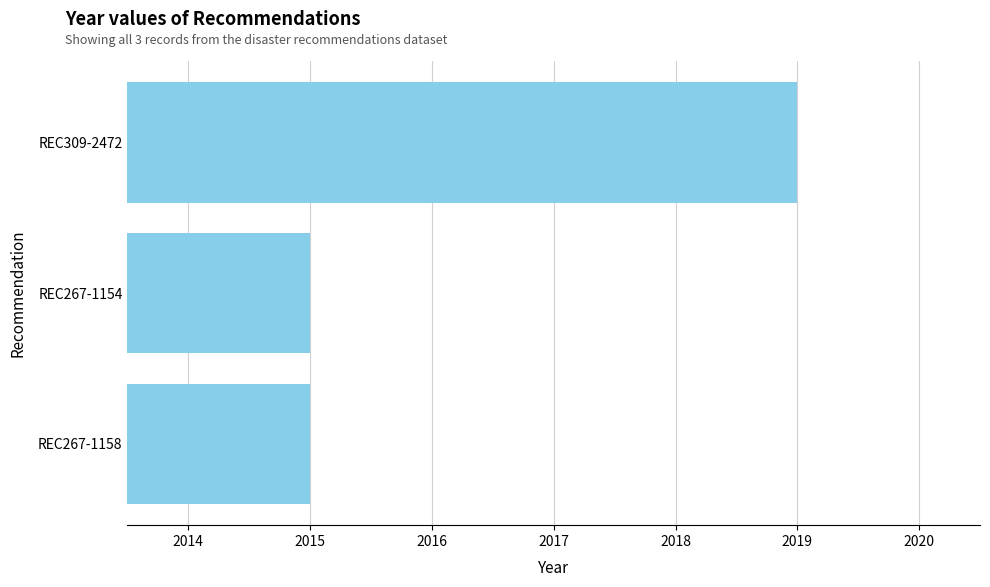

What is the sum of all values?

6049